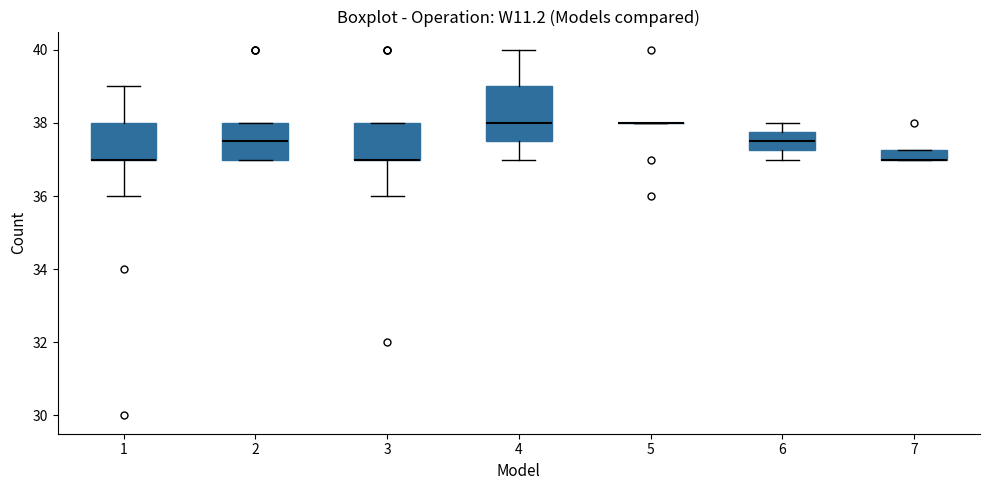

Where does the upper whisker of the box at x = 4 end on the y-axis? The values are not printed on the chart, so give them approximately, as read against the axis.

40.0